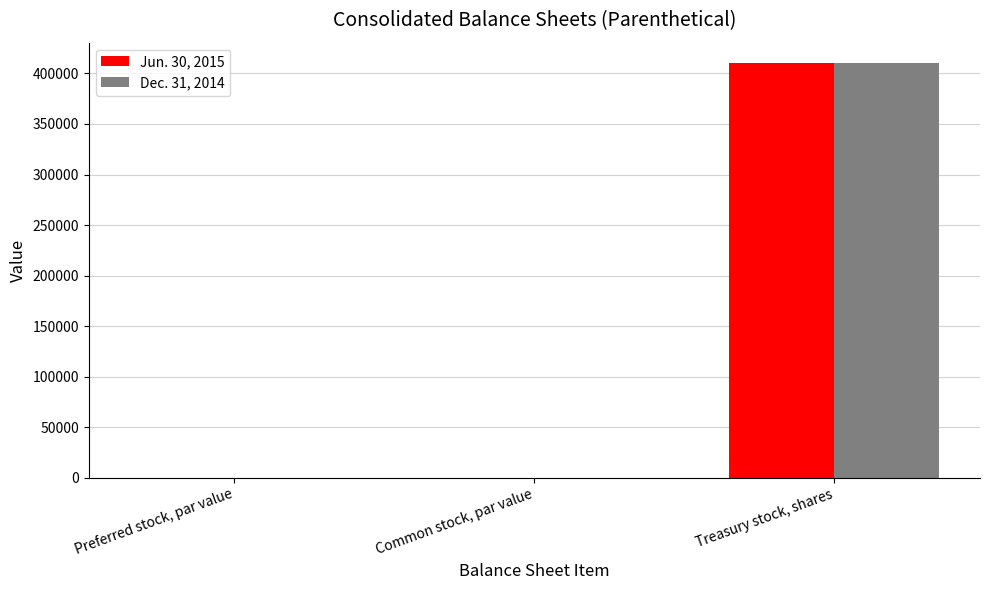

What is the sum of all Jun. 30, 2015 values?

410001.0